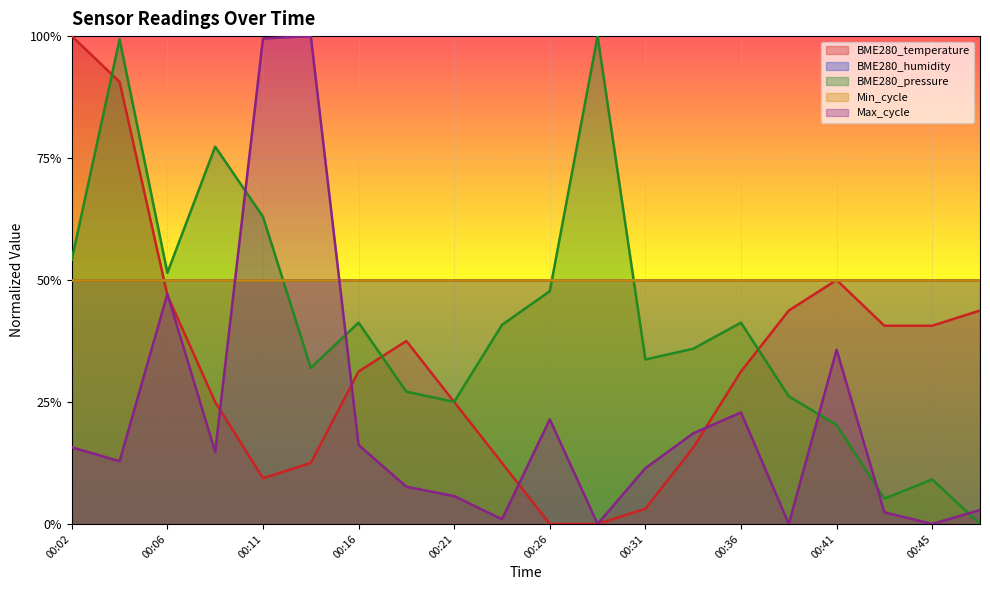

What is the difference between the maximum and minimum values in the BME280_pressure series?

1.0